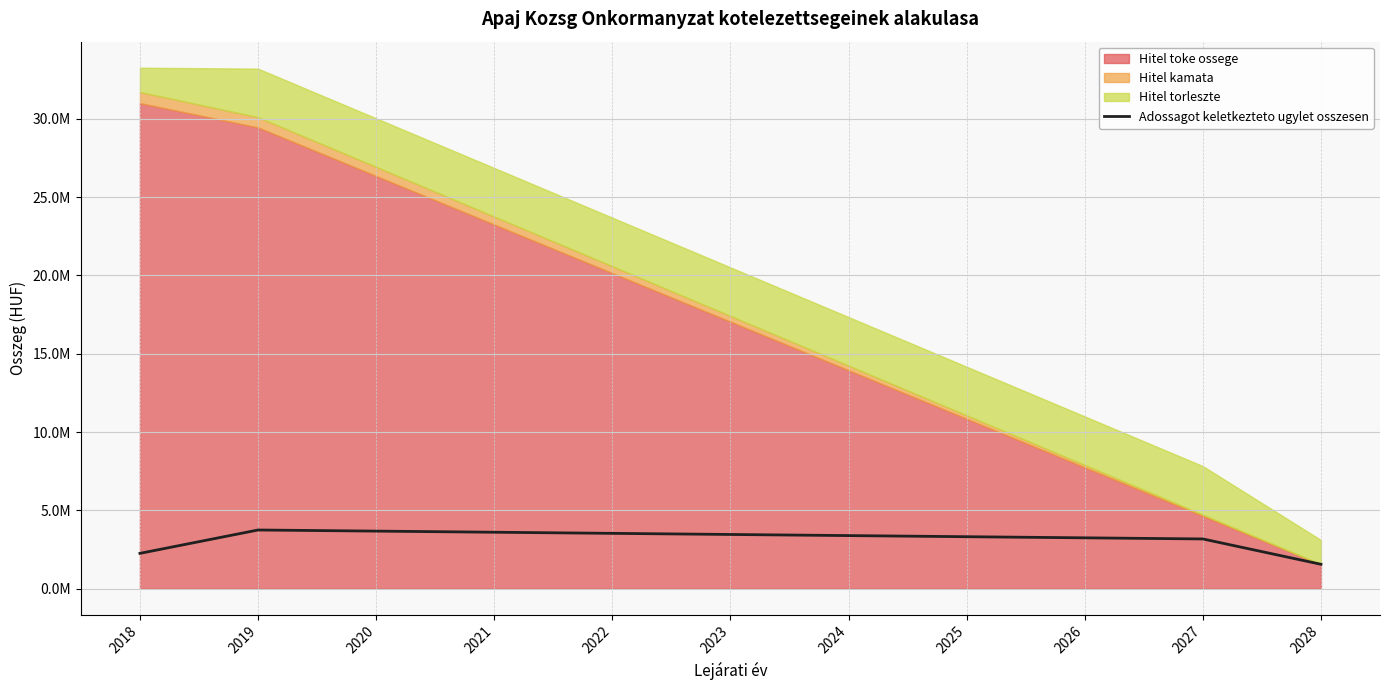

Reading left to right, extract all data points from this chart.

2260138	3751974	3680509	3609043	3537578	3466113	3394674	3323182	3251717	3180251	1563302